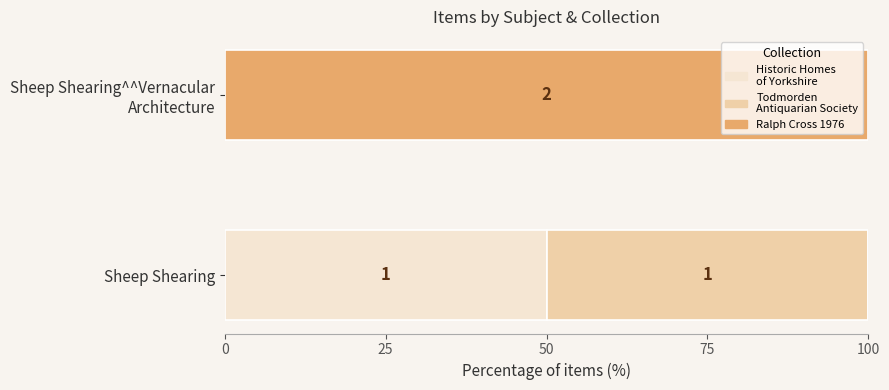

How many series are shown in this chart?

3